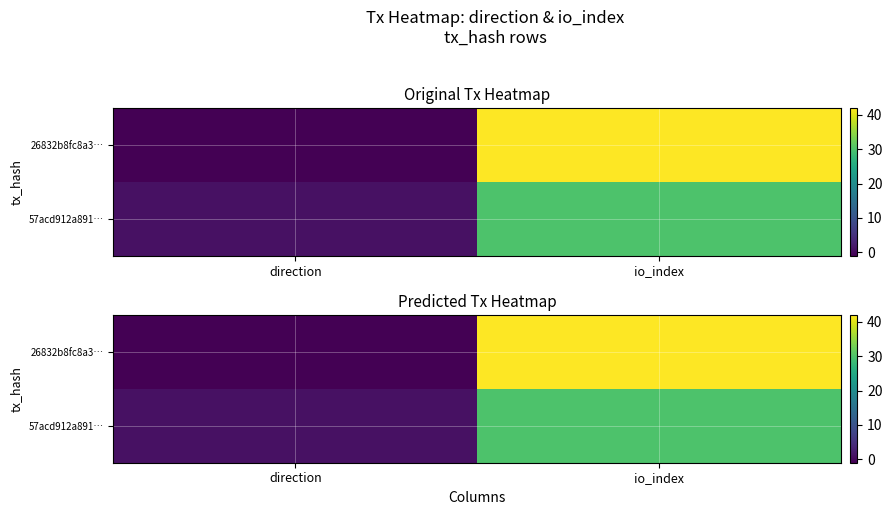

At which label is 26832b8fc8a3… closest to 20?

direction